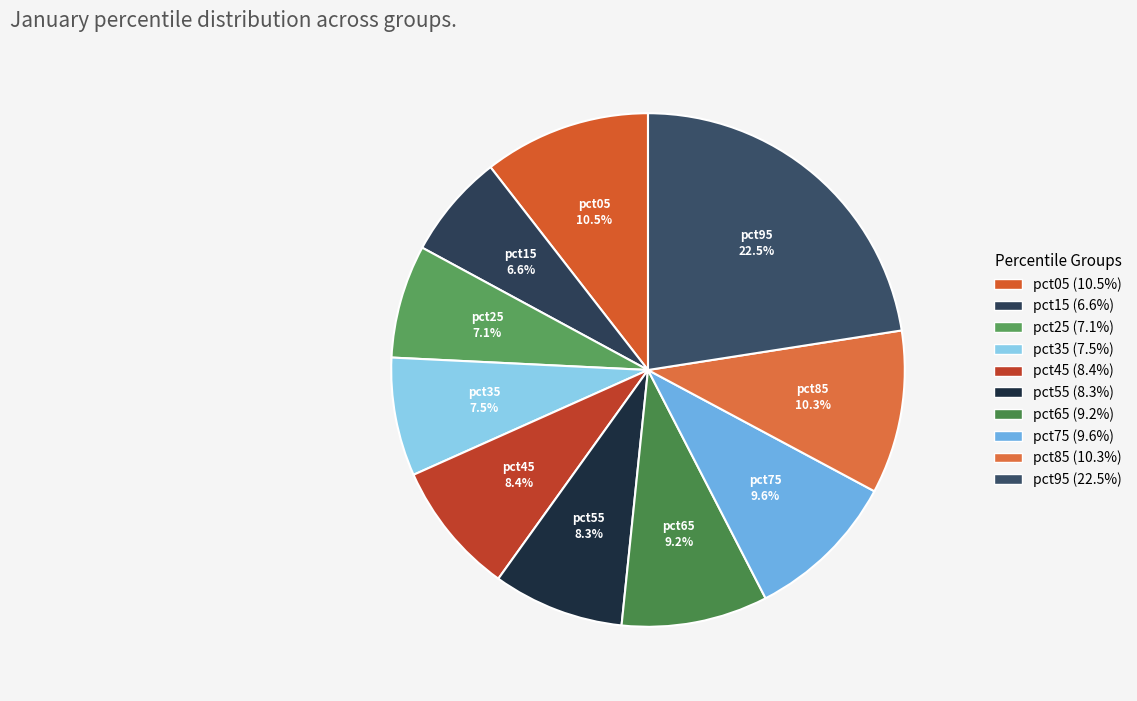

What percentage do pct65 and pct15 together represent?

15.8%